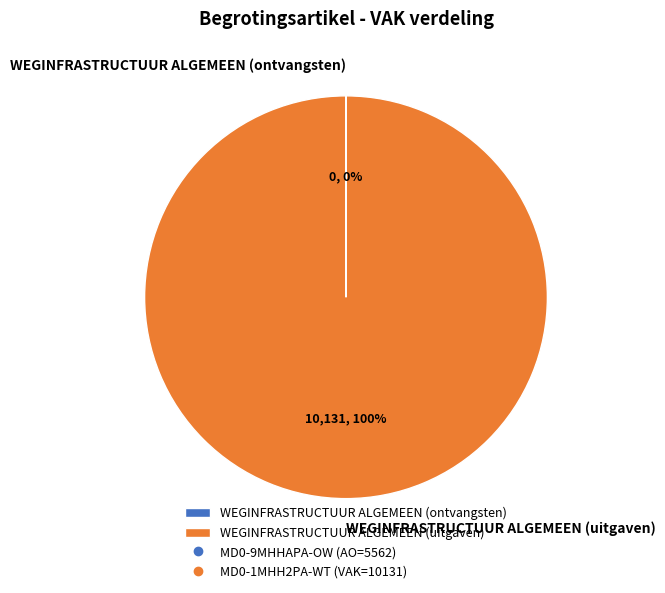

Which slice represents more than half of the pie?

WEGINFRASTRUCTUUR ALGEMEEN (uitgaven)